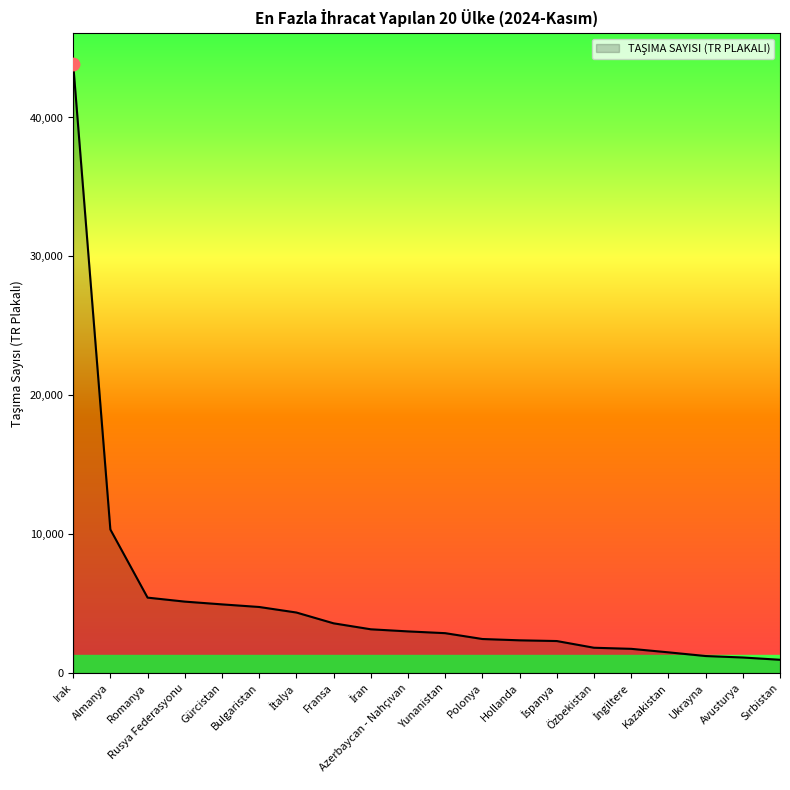

What is the change in value from Bulgaristan to Polonya?

-2306